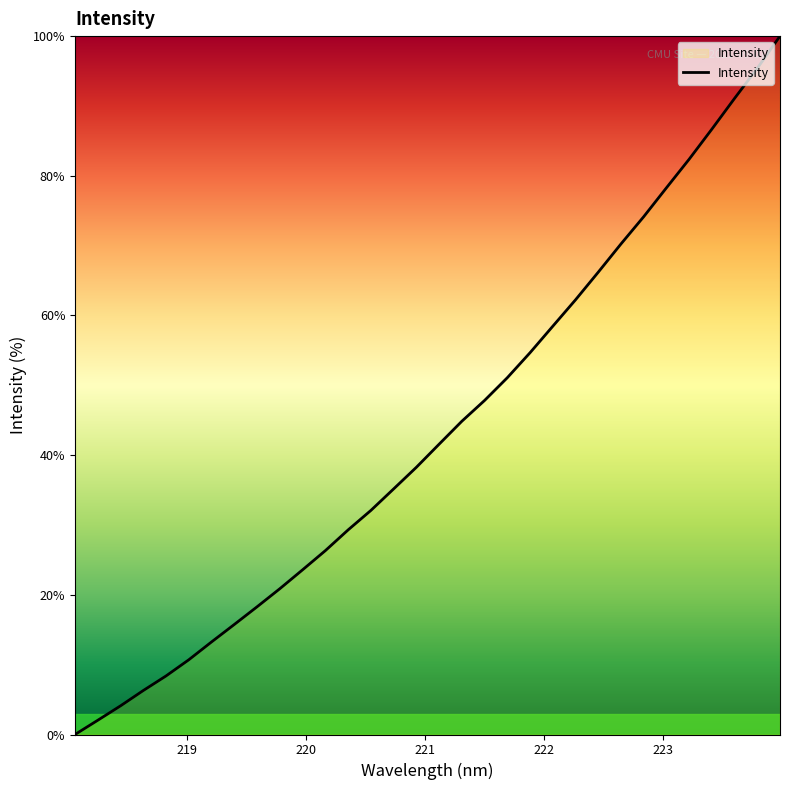

What is the greatest value displayed?

100.0